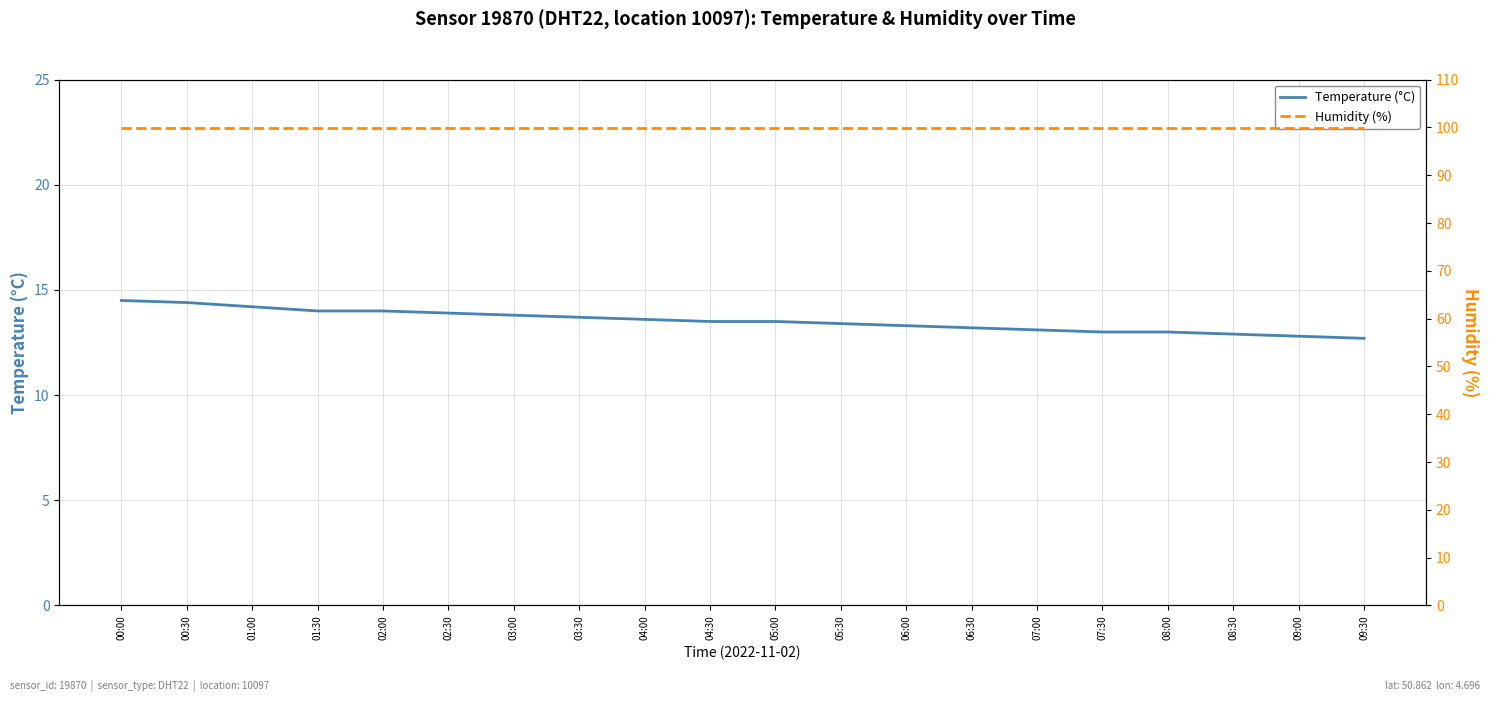

What is the greatest value displayed?

99.9